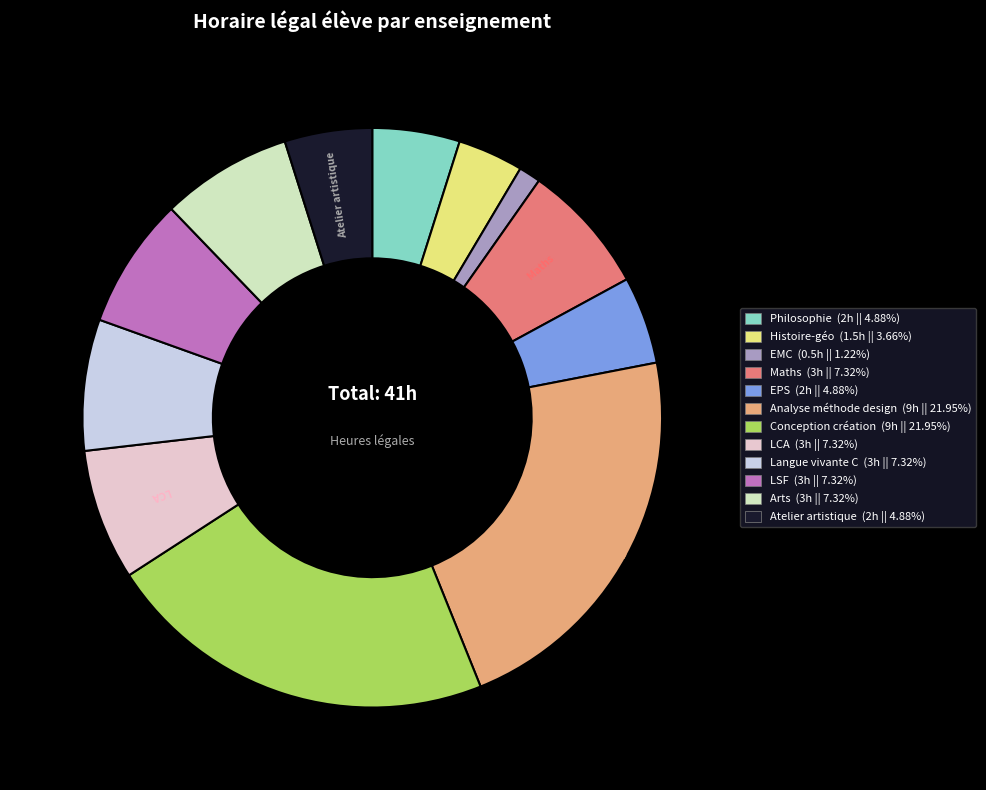

Does LSF account for over 50% of the chart?

No